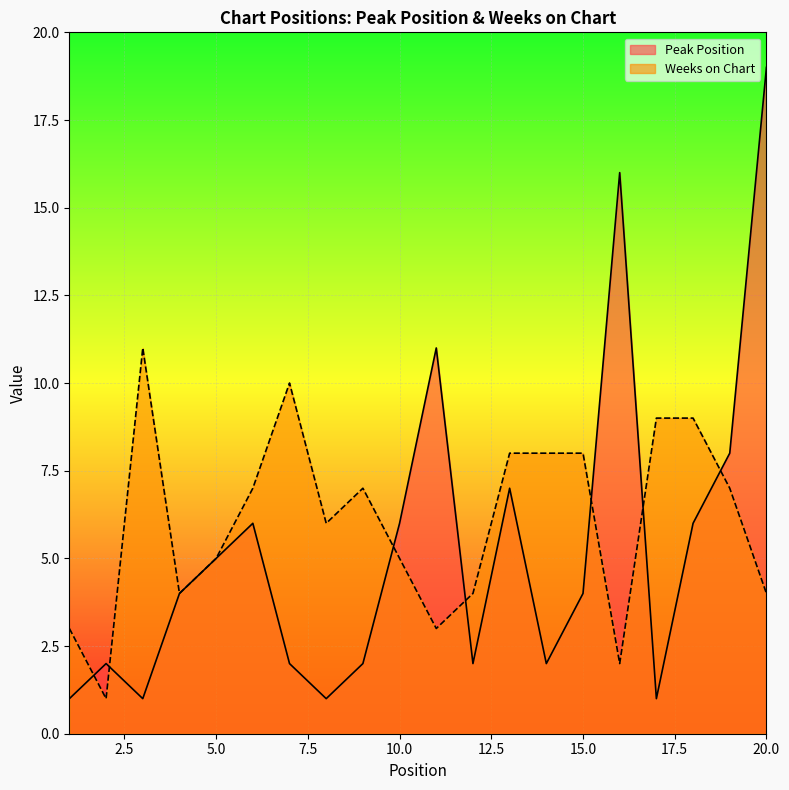

Is the value of Peak Position at 3 greater than the value of Weeks on Chart at 3?

No